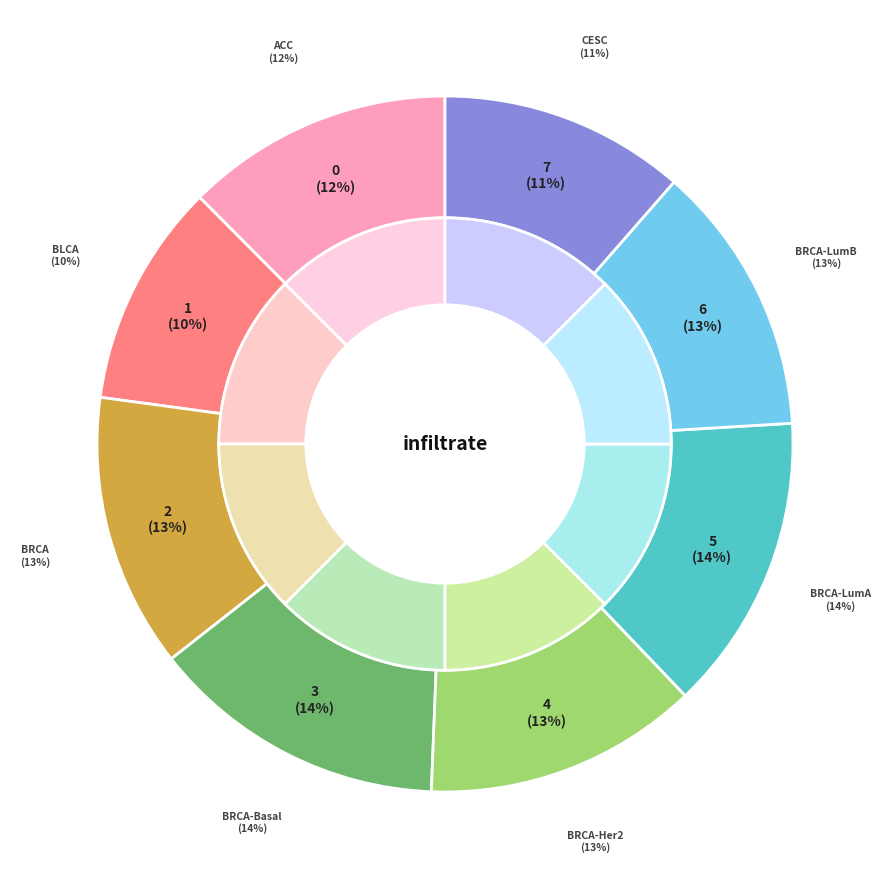

How many segments does this pie chart have?

8